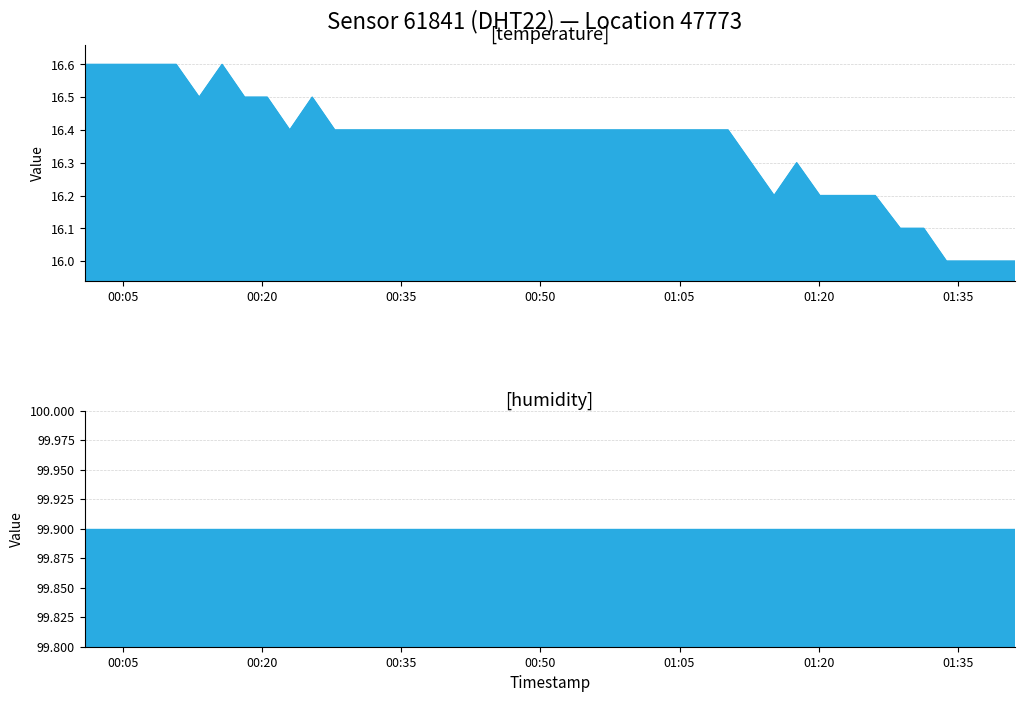

What is the label of the 4th point from the left?

00:50